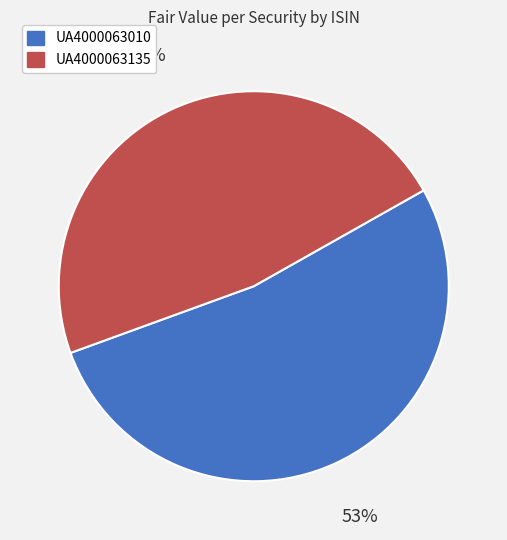

Is the sum of UA4000063010 and UA4000063135 greater than half?

Yes